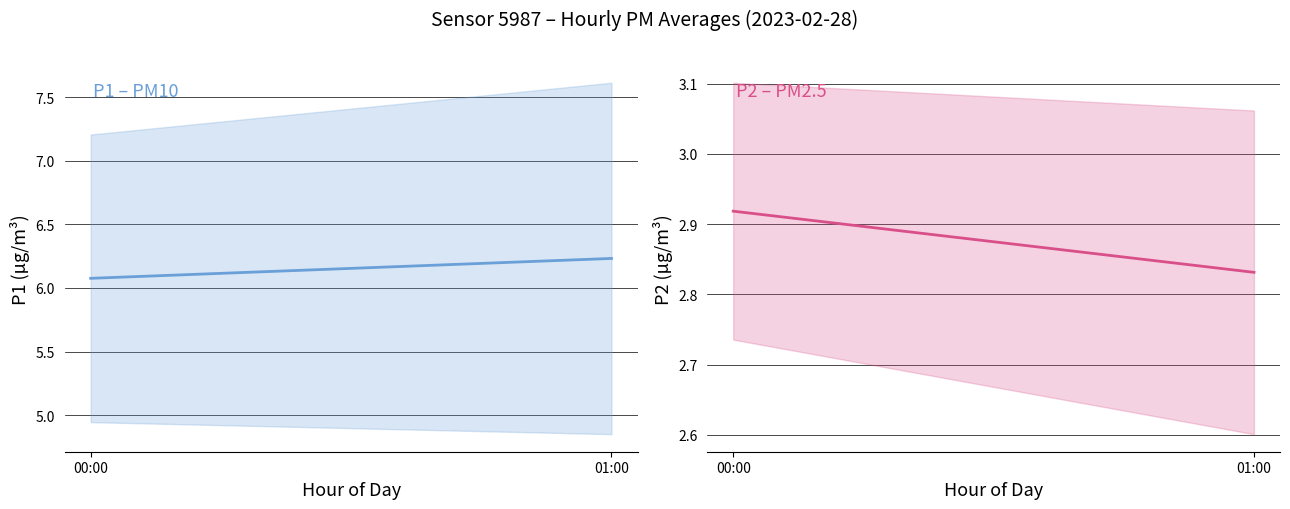

Is it true that P1 equals 6.1 at 00:00?

True